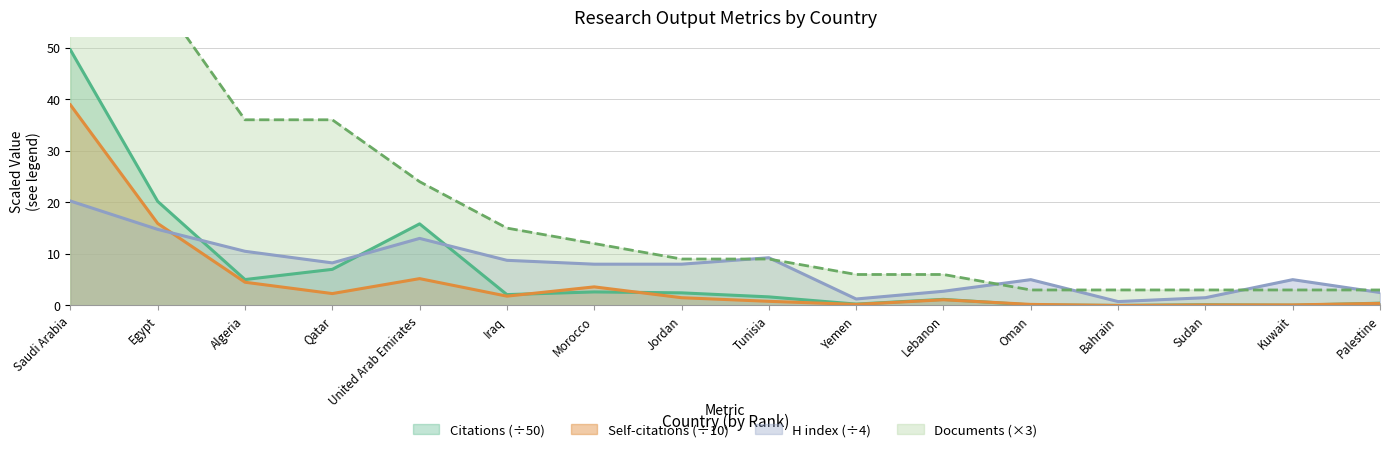

The value of Documents at Tunisia is 9.0. True or false?

True